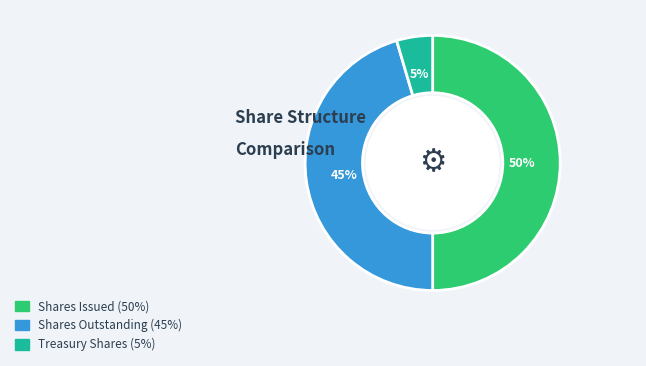

To the nearest percent, what is the average slice percentage?

33%